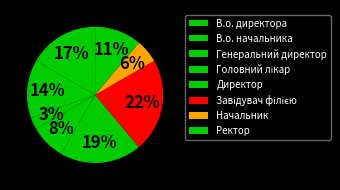

What percentage is the Директор slice, to the nearest percent?

19%